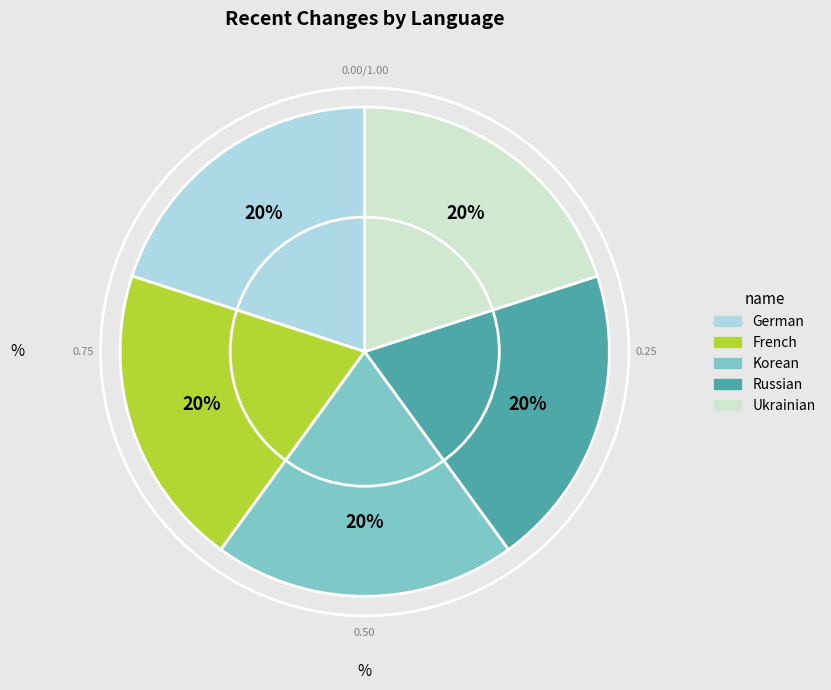

What is the ratio of the value at Korean to the value at German?

1.0